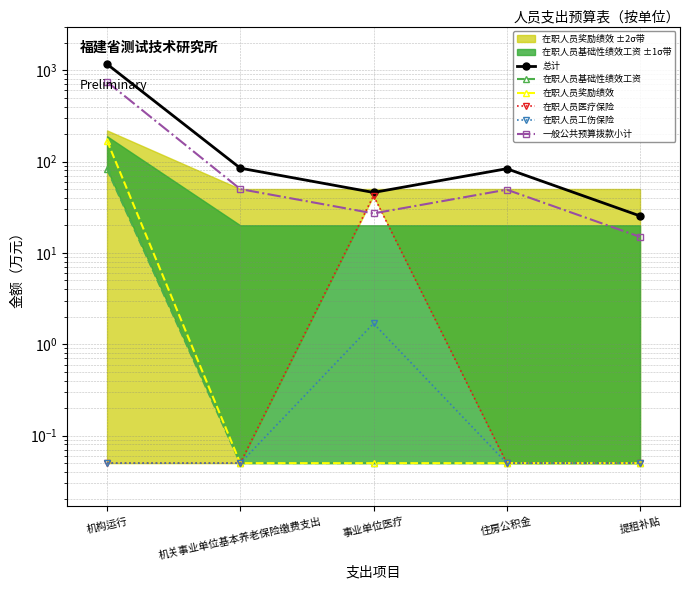

What is the label of the 4th point from the left?

住房公积金